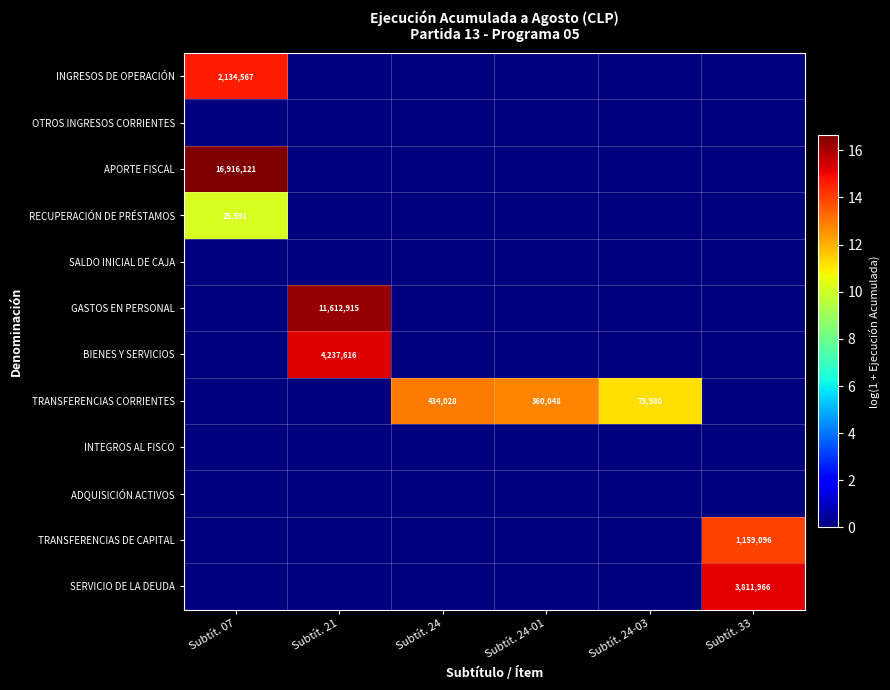

Is it true that APORTE FISCAL equals 16916121 at Subtít. 07?

True